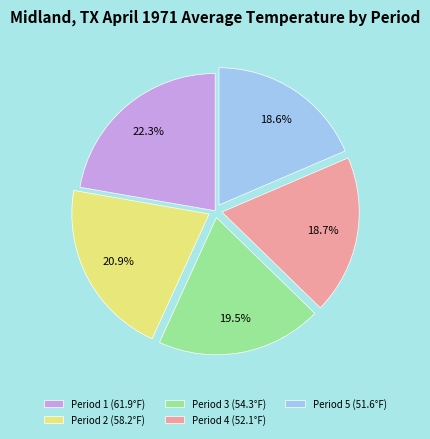

True or false: Period 2 accounts for 26% of the total.

False